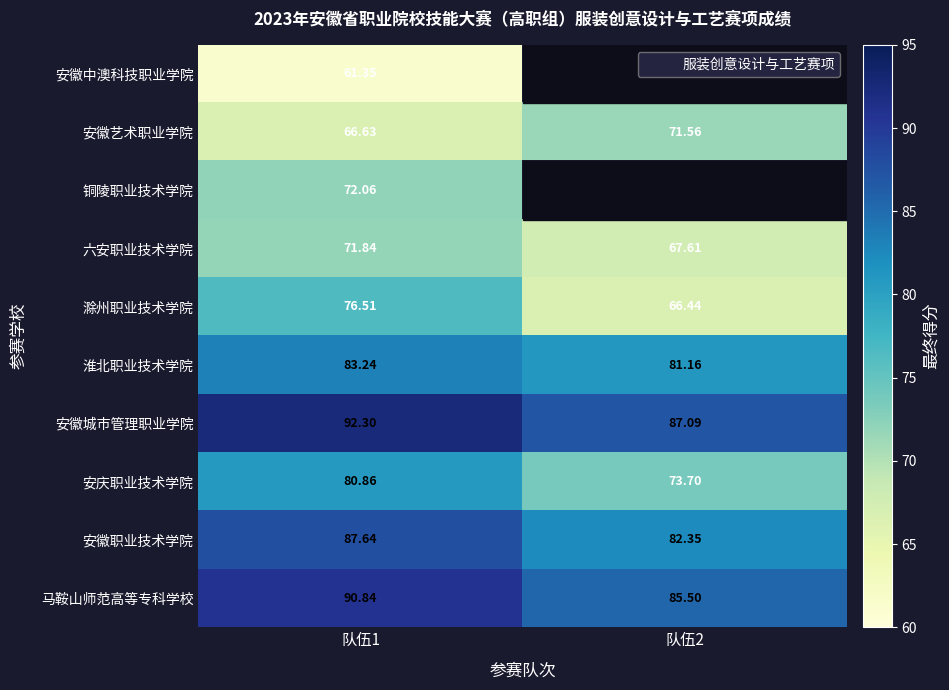

What is the difference between the maximum and minimum values in the 安庆职业技术学院 series?

7.2